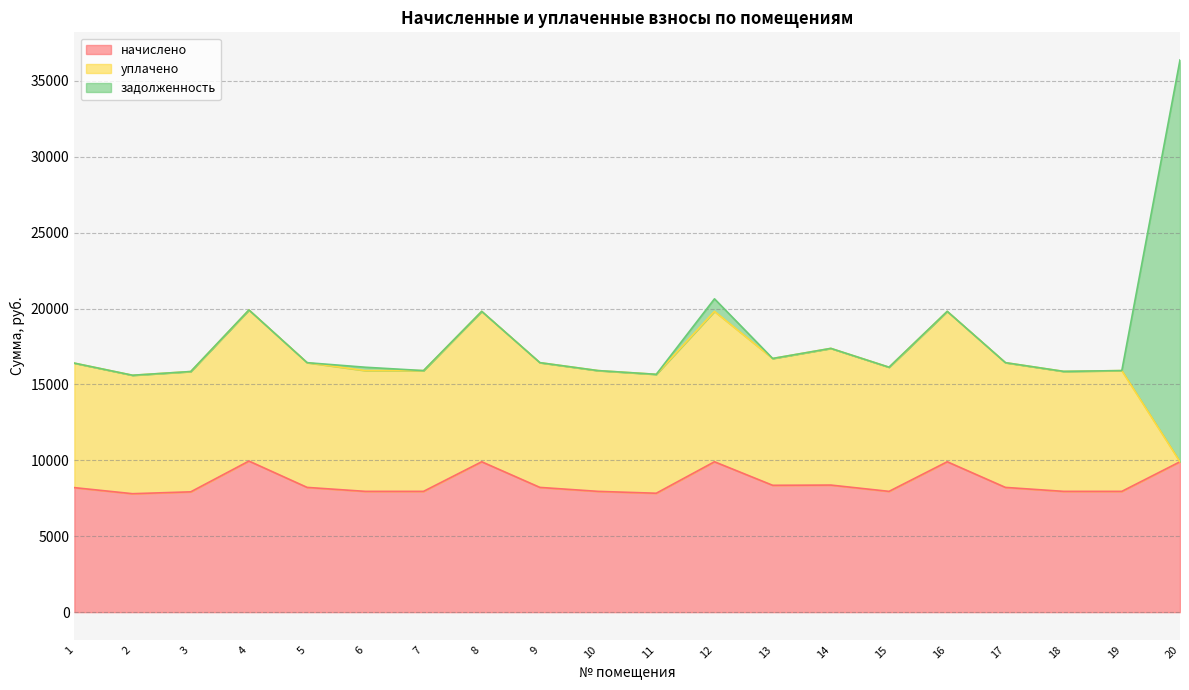

At which label does уплачено reach its minimum?

20